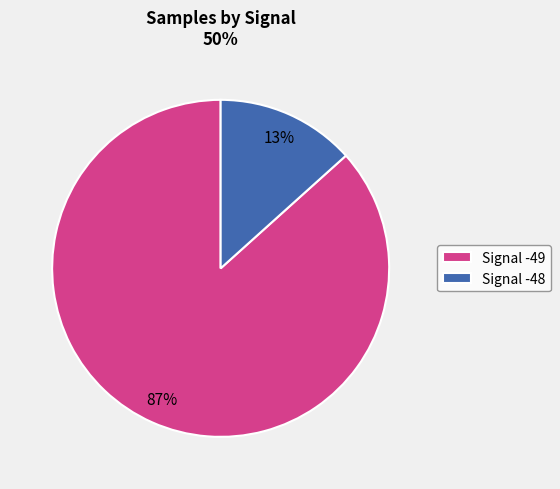

Between Signal -48 and Signal -49, which is larger?

Signal -49